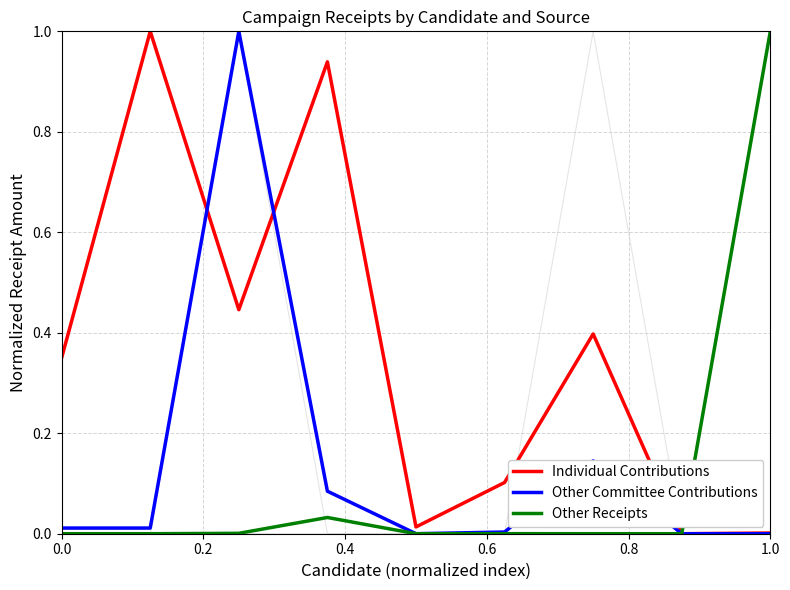

Is the value of Other Committee Contributions at 0.2 greater than the value of Other Receipts at 7?

Yes